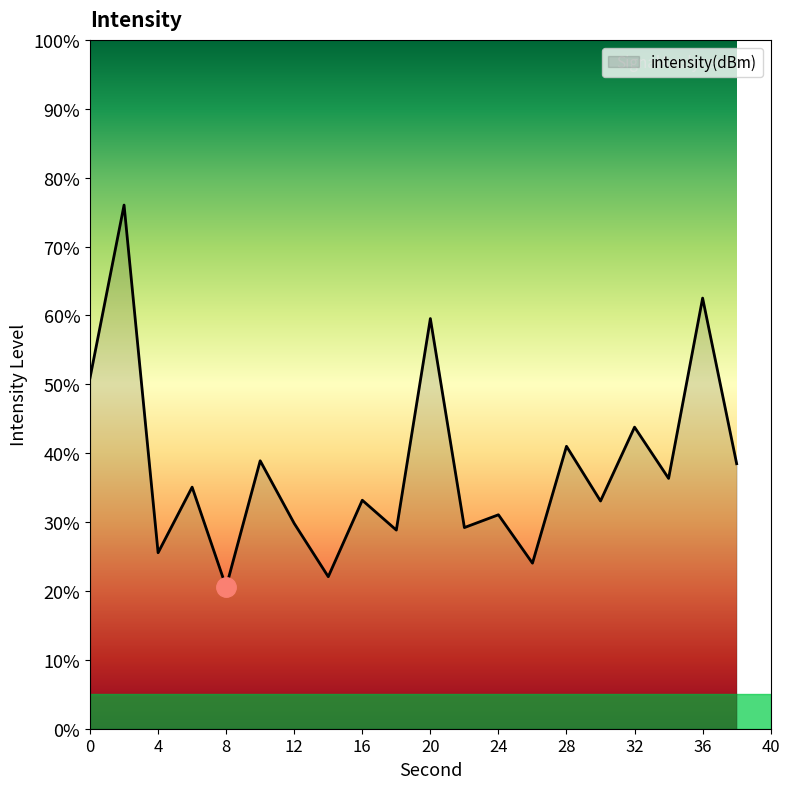

What is the difference between the maximum and minimum values?

55.4